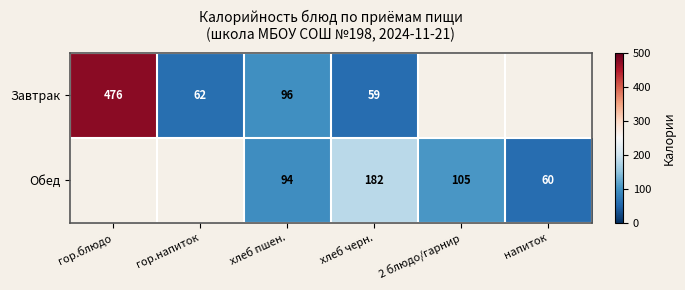

How many distinct data groups are displayed?

2